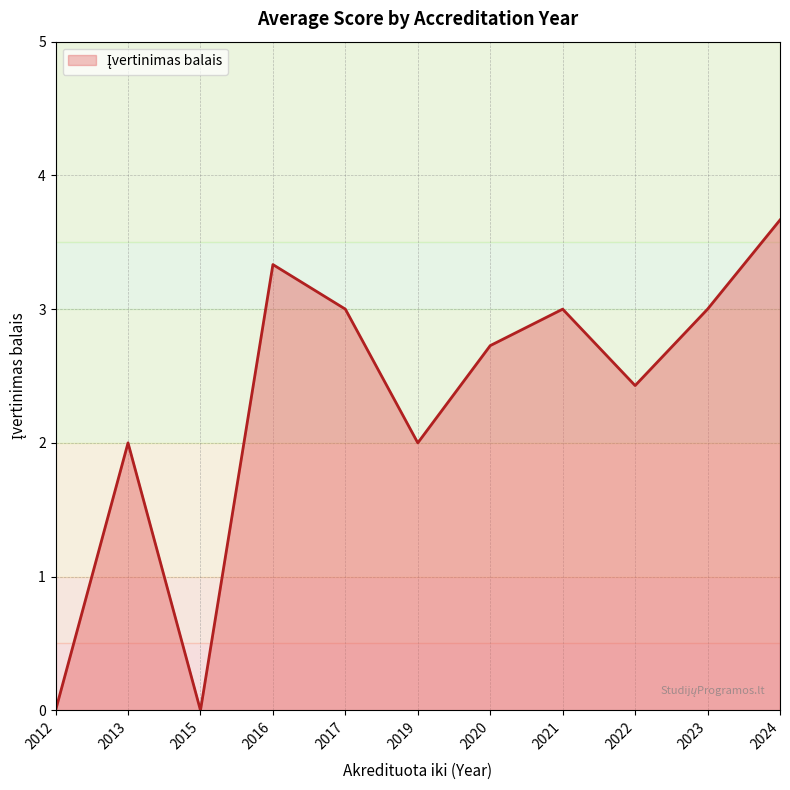

Which has a higher value, 2016 or 2021?

2016